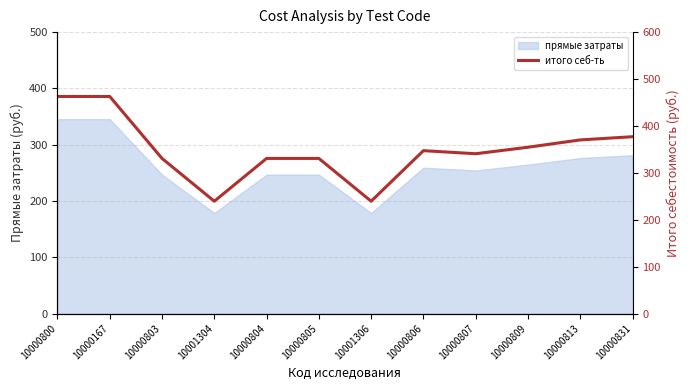

How many categories are shown in the chart?

12